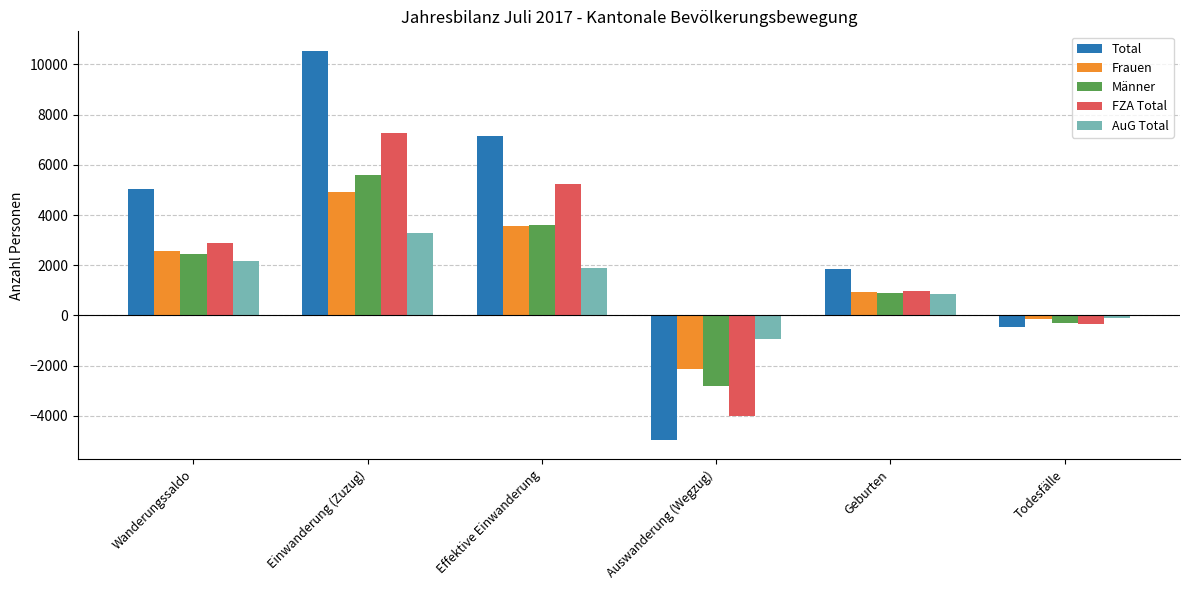

What are all the series names shown in the legend?

Total, Frauen, Männer, FZA Total, AuG Total